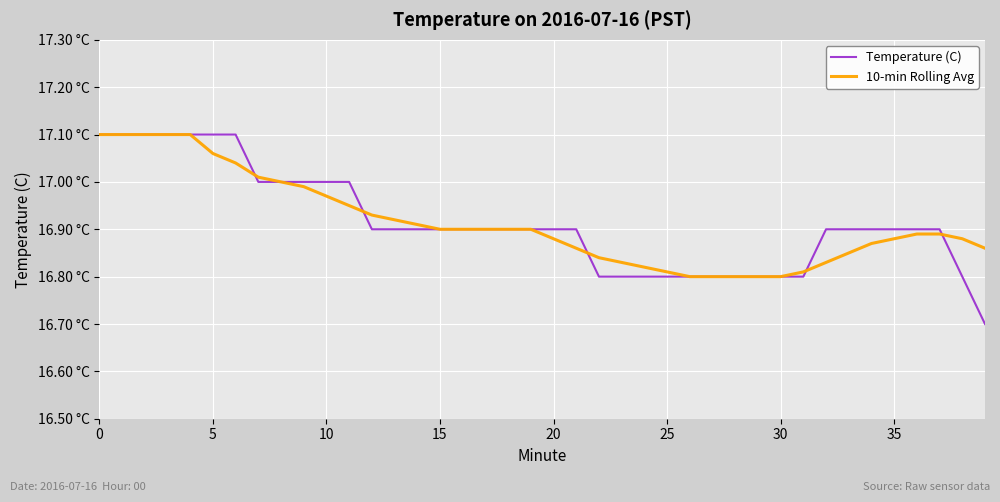

What is the label of the 12th point from the left?

11